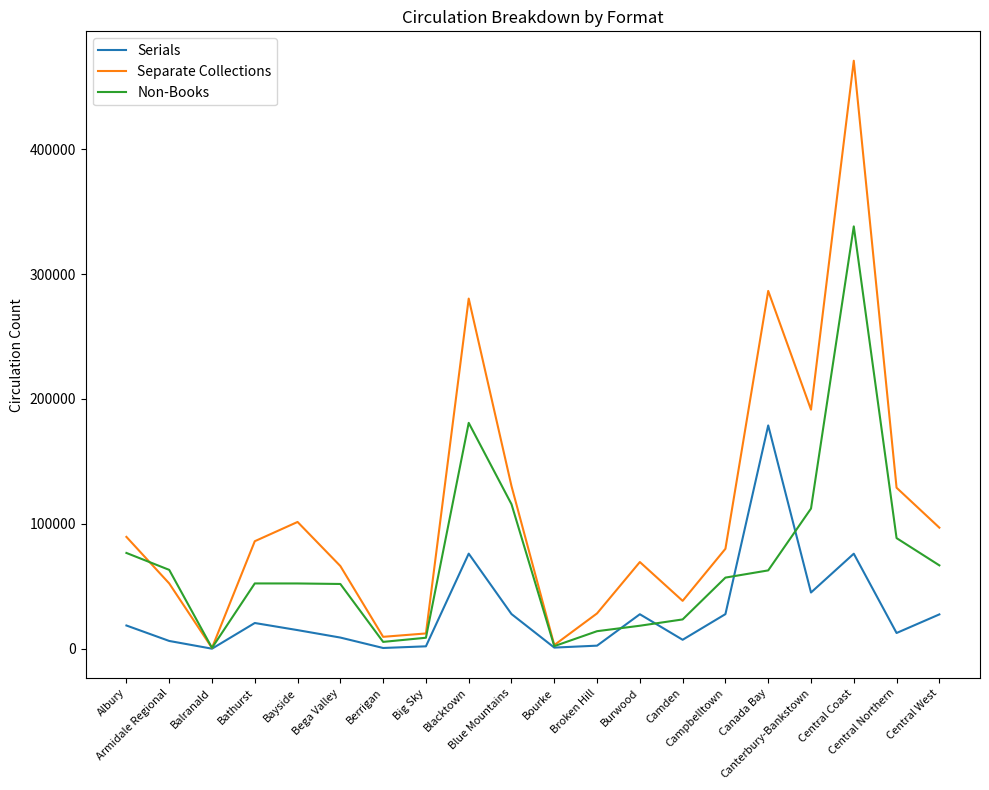

What is the average value of the Non-Books series?

69526